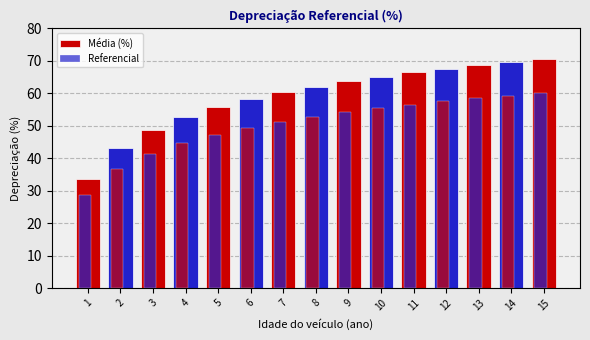

Where does the Referencial series first go above 52?

8